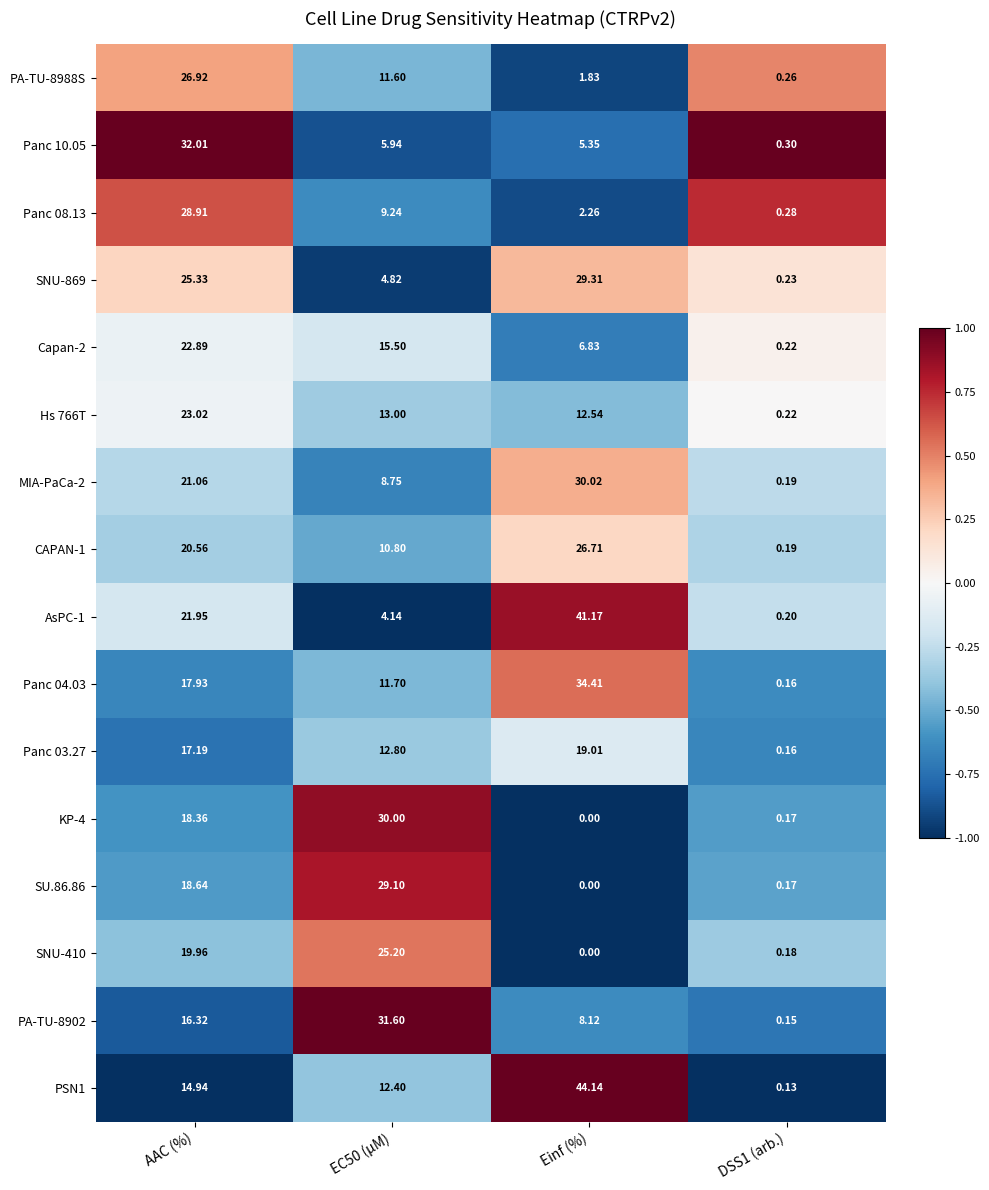

How many data points in CAPAN-1 are above 20?

2